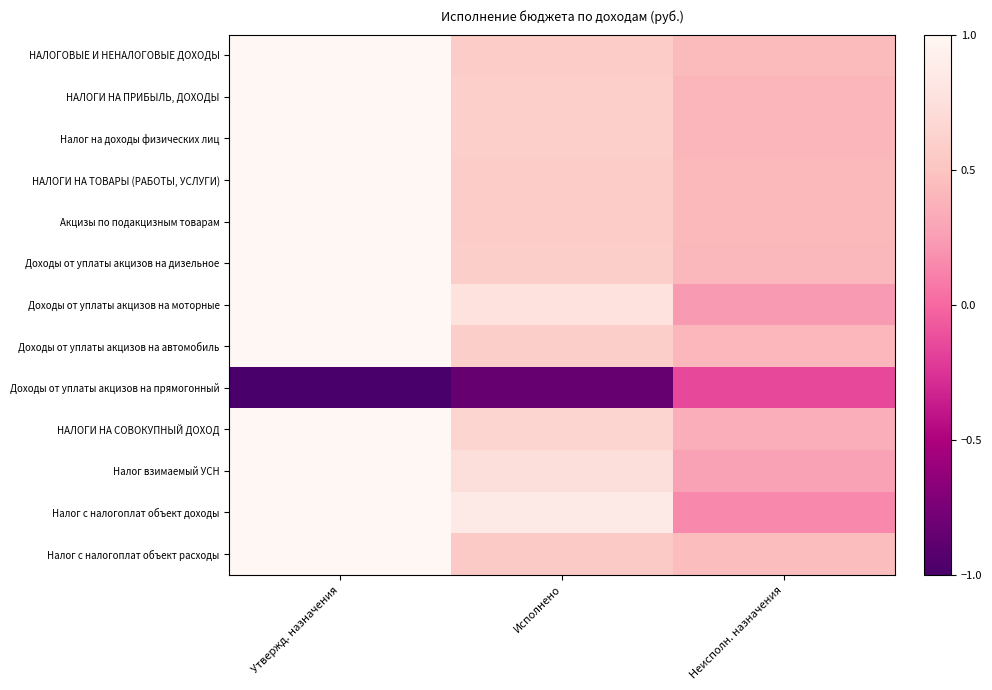

Reading left to right, extract all data points from this chart.

НАЛОГОВЫЕ И НЕНАЛОГОВЫЕ ДОХОДЫ: Утвержд. назначения=1.0	Исполнено=0.6	Неисполн. назначения=0.4
НАЛОГИ НА ПРИБЫЛЬ, ДОХОДЫ: Утвержд. назначения=1.0	Исполнено=0.6	Неисполн. назначения=0.4
Налог на доходы физических лиц: Утвержд. назначения=1.0	Исполнено=0.6	Неисполн. назначения=0.4
НАЛОГИ НА ТОВАРЫ (РАБОТЫ, УСЛУГИ): Утвержд. назначения=1.0	Исполнено=0.6	Неисполн. назначения=0.4
Акцизы по подакцизным товарам: Утвержд. назначения=1.0	Исполнено=0.6	Неисполн. назначения=0.4
Доходы от уплаты акцизов на дизельное: Утвержд. назначения=1.0	Исполнено=0.6	Неисполн. назначения=0.4
Доходы от уплаты акцизов на моторные: Утвержд. назначения=1.0	Исполнено=0.8	Неисполн. назначения=0.2
Доходы от уплаты акцизов на автомобиль: Утвержд. назначения=1.0	Исполнено=0.6	Неисполн. назначения=0.4
Доходы от уплаты акцизов на прямогонный: Утвержд. назначения=-1.0	Исполнено=-0.8	Неисполн. назначения=-0.2
НАЛОГИ НА СОВОКУПНЫЙ ДОХОД: Утвержд. назначения=1.0	Исполнено=0.7	Неисполн. назначения=0.3
Налог взимаемый УСН: Утвержд. назначения=1.0	Исполнено=0.7	Неисполн. назначения=0.3
Налог с налогоплат объект доходы: Утвержд. назначения=1.0	Исполнено=0.8	Неисполн. назначения=0.2
Налог с налогоплат объект расходы: Утвержд. назначения=1.0	Исполнено=0.6	Неисполн. назначения=0.4